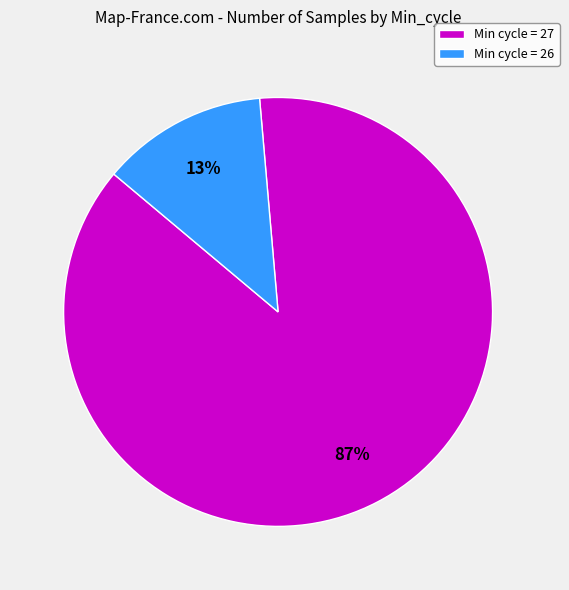

What percentage is the Min cycle = 26 slice, to the nearest percent?

13%